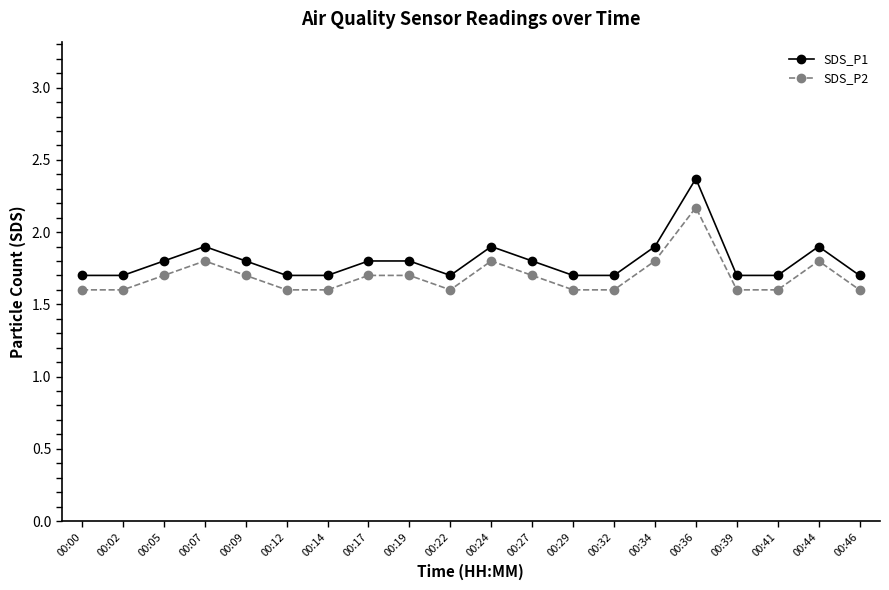

True or false: SDS_P1 has more than 0 interior local peaks.

True